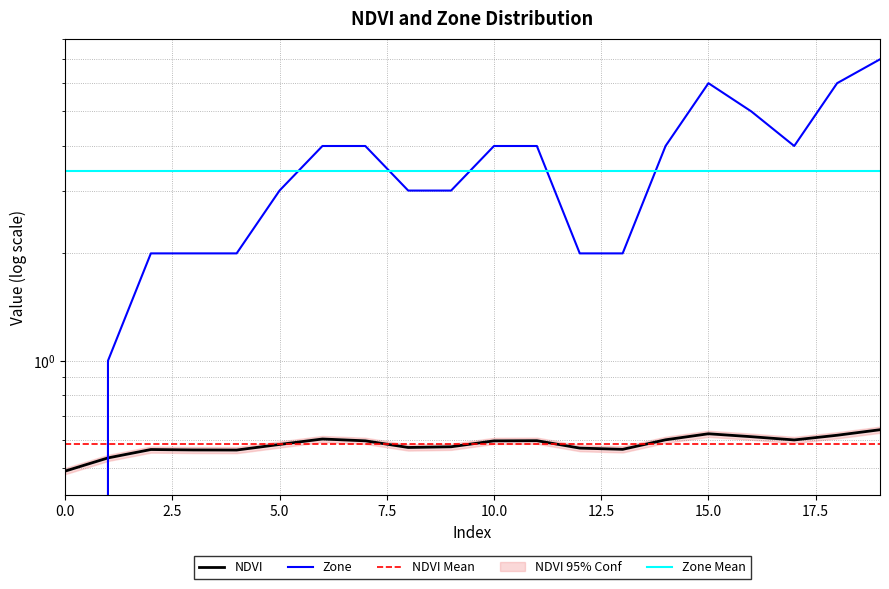

Between 12 and 13, which is larger?

12